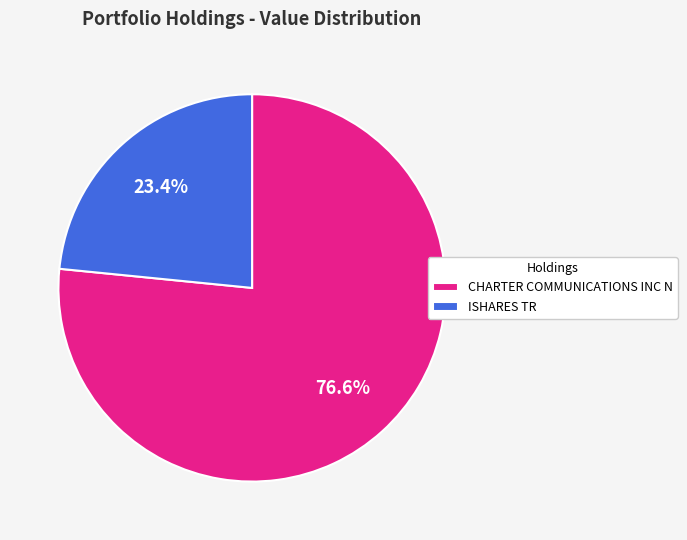

What percentage do ISHARES TR and CHARTER COMMUNICATIONS INC N together represent?

100.0%